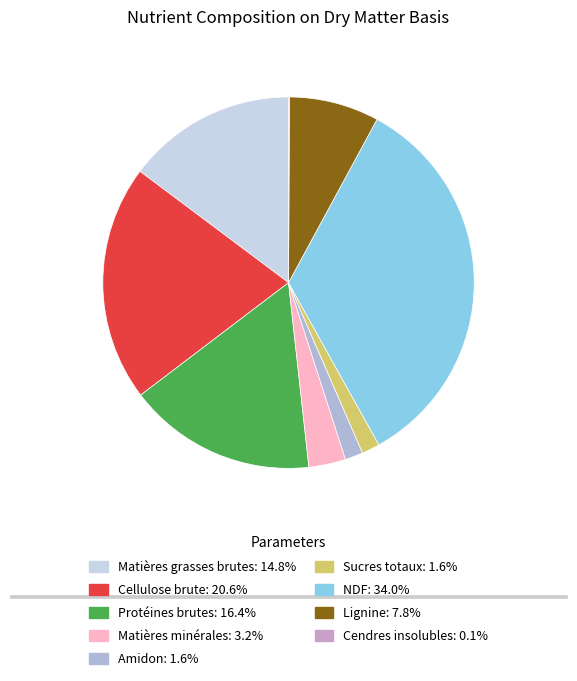

Is Protéines brutes the majority of the pie?

No